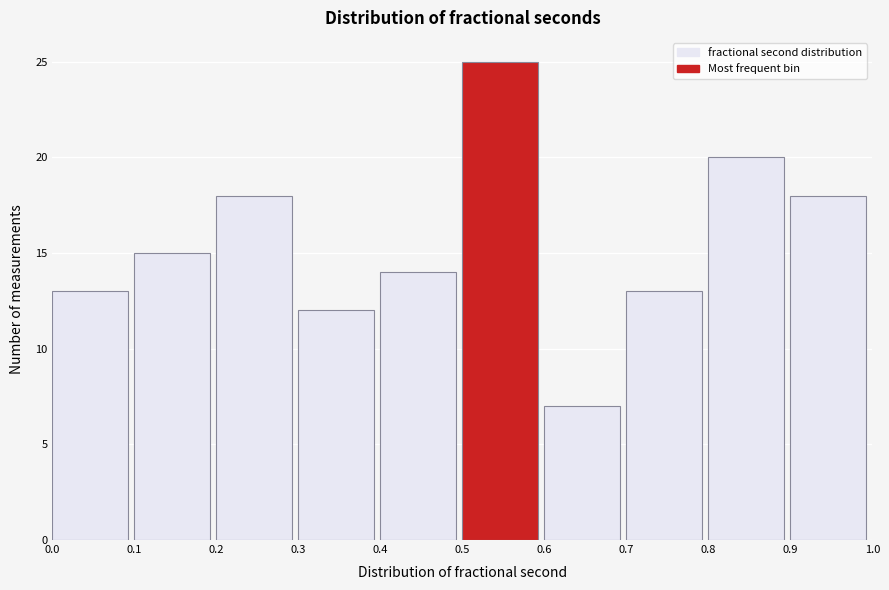

Reading left to right, transcribe this chart: for each bar, give the range it covers on the x-axis and its height. The values are not printed on the chart, so give them approximately, as read against the axis.

0.0 to 0.1: 13
0.1 to 0.2: 15
0.2 to 0.3: 18
0.3 to 0.4: 12
0.4 to 0.5: 14
0.5 to 0.6: 25
0.6 to 0.7: 7
0.7 to 0.8: 13
0.8 to 0.9: 20
0.9 to 1.0: 18